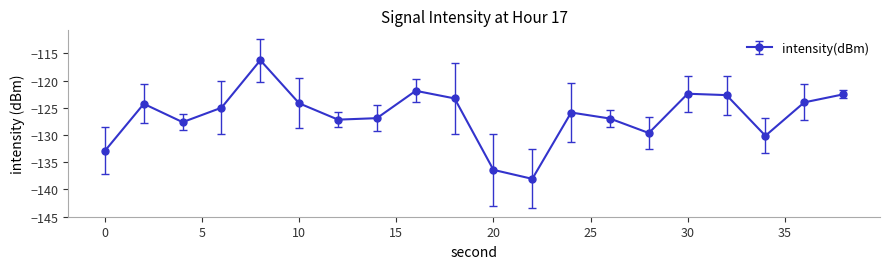

What is the difference between the maximum and minimum values?

21.8